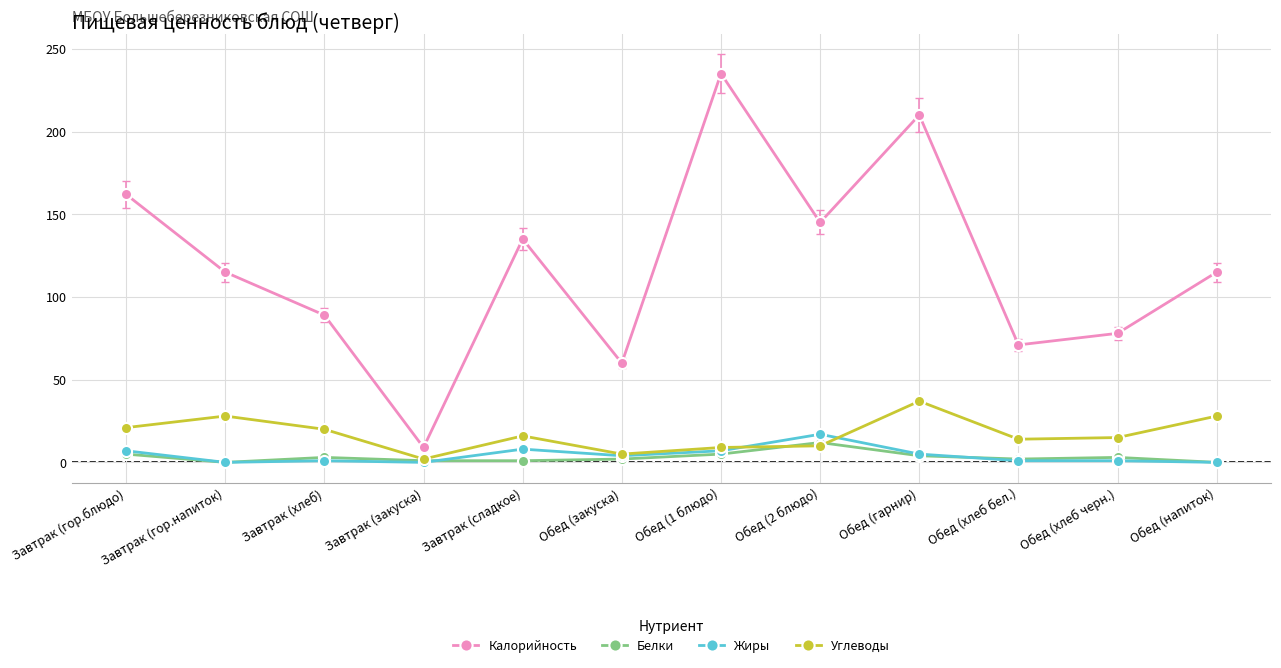

Which series has the largest range (max minus min)?

Калорийность